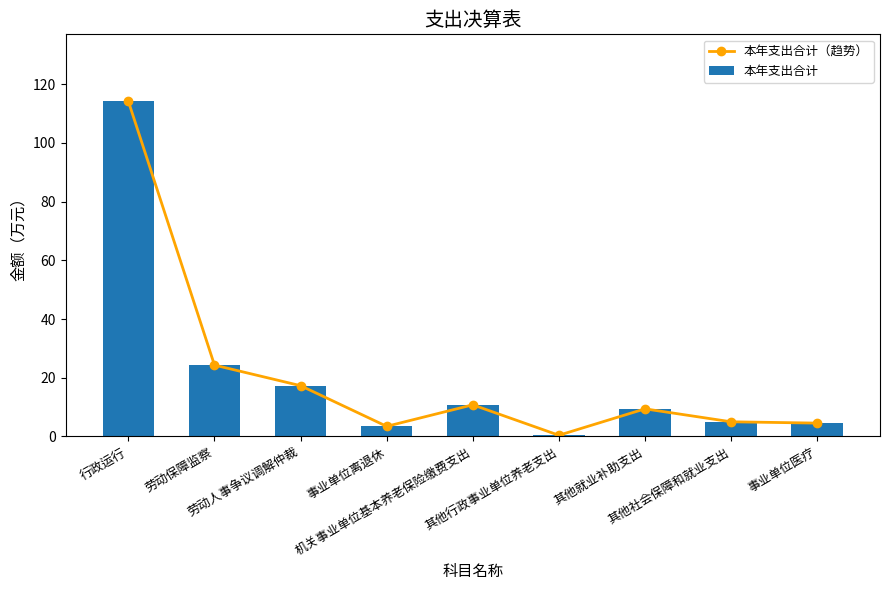

Where does the 本年支出合计（趋势） series first go above 9?

行政运行